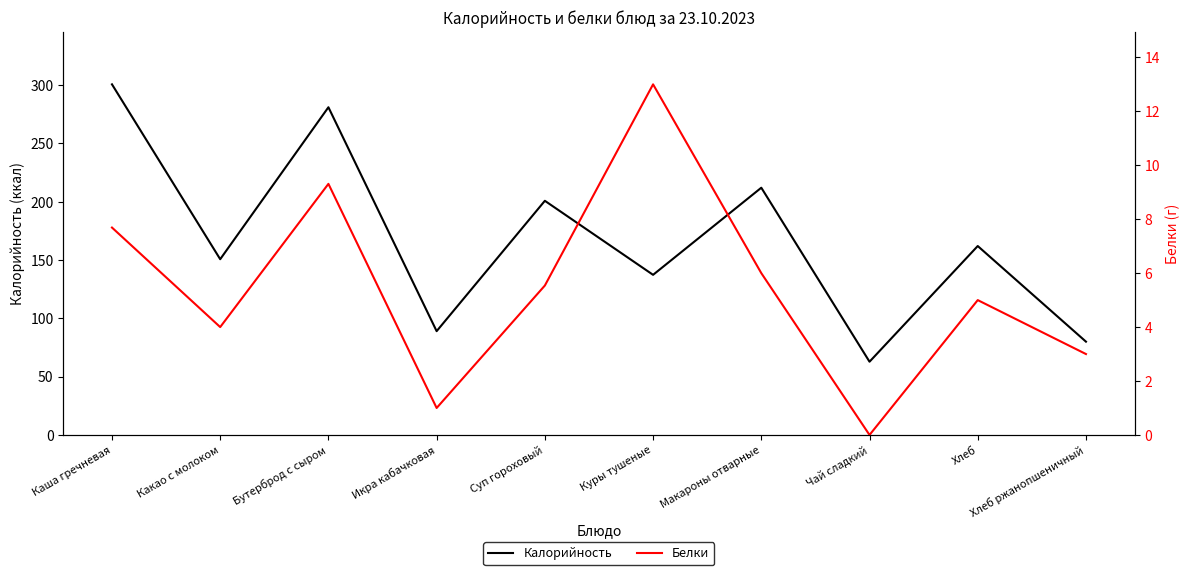

What is the label of the 10th point from the right?

Каша гречневая